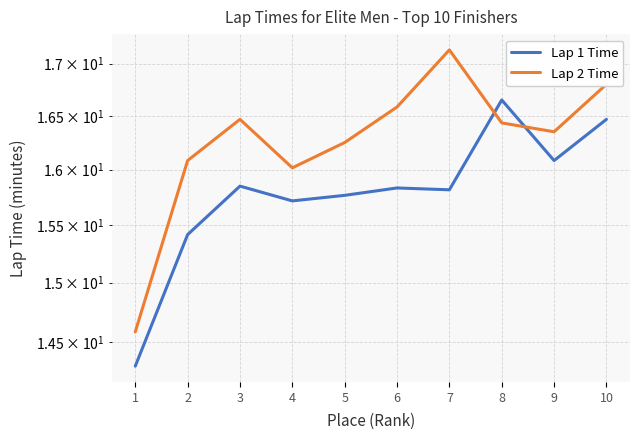

Which category has the highest value in the Lap 2 Time series?

7